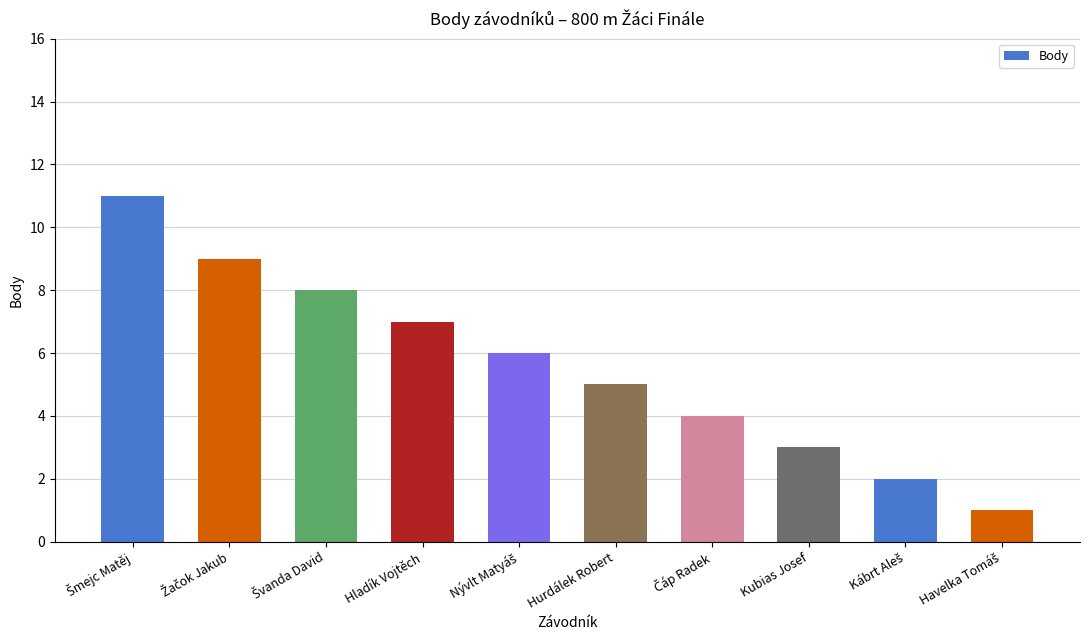

What is the maximum value shown in the chart?

11